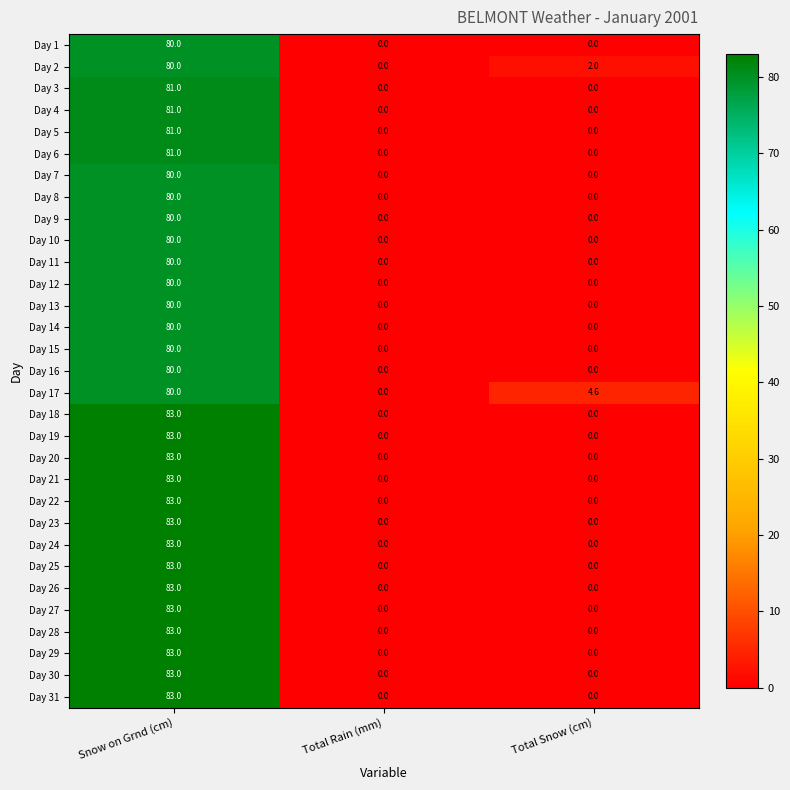

What is the average value of the Day 23 series?

27.7